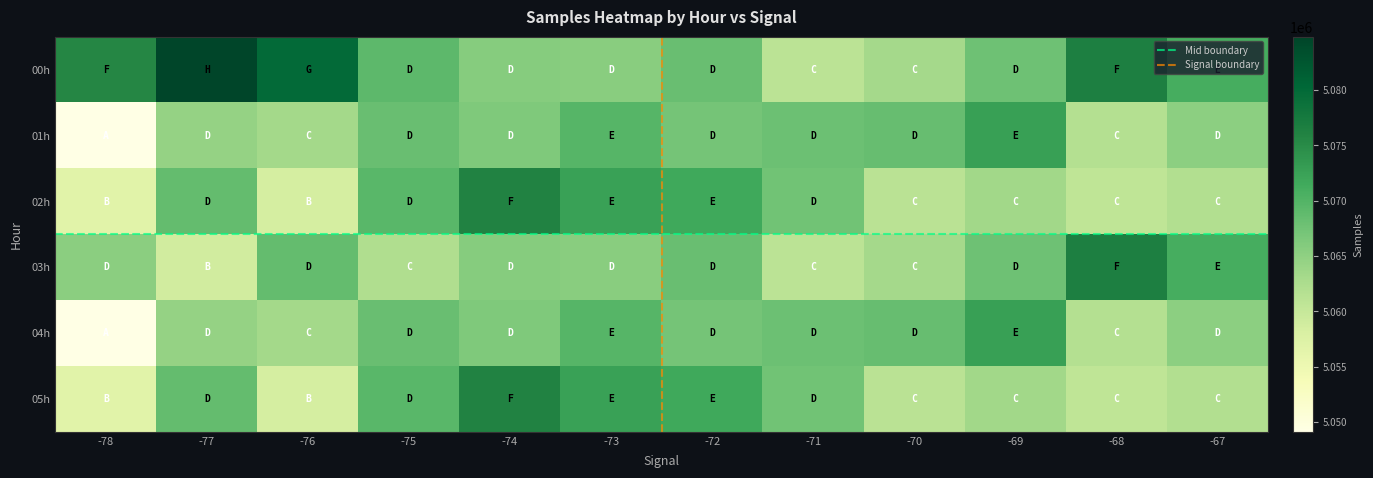

What is the smallest value displayed?

5049113